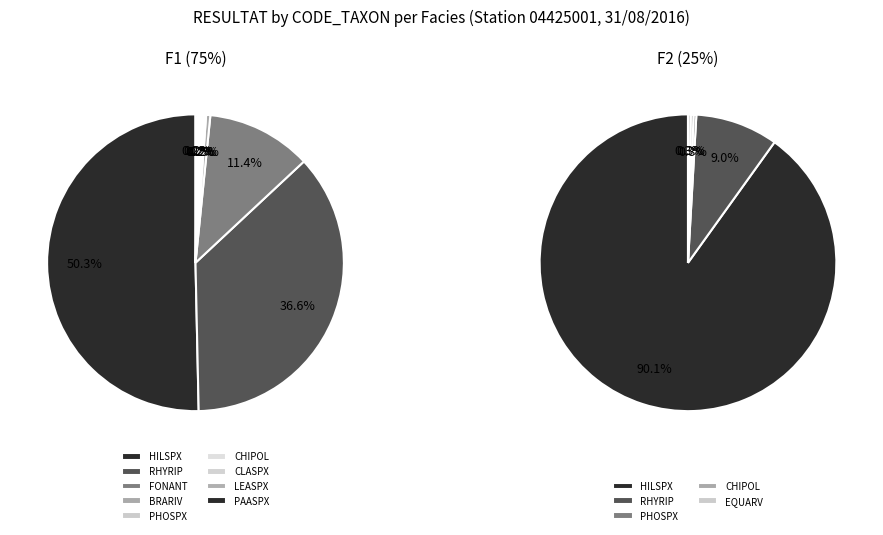

What is the change in value from RHYRIP to PHOSPX?

-1.6